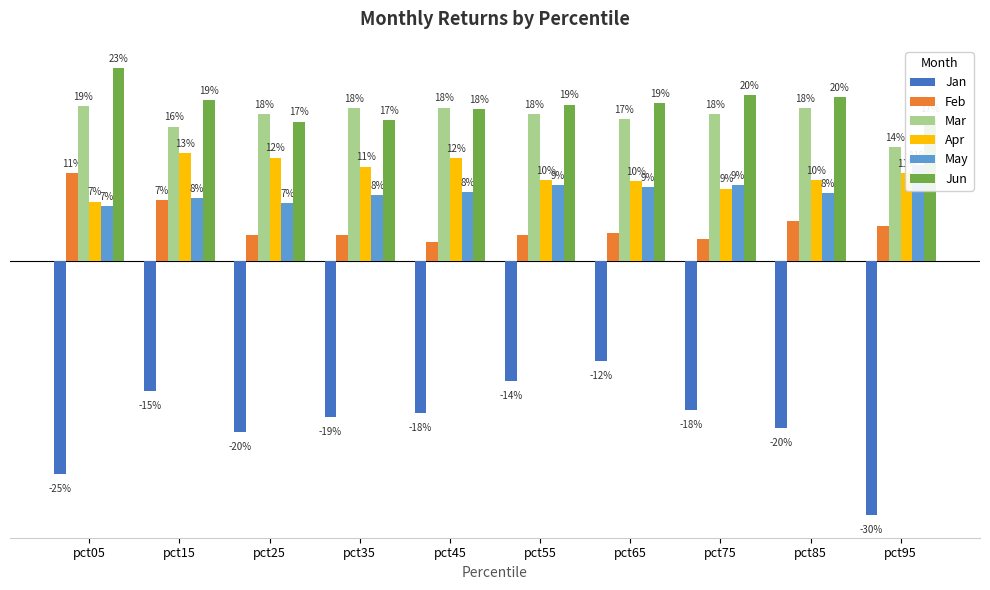

Which series has the largest total across all categories?

Jun